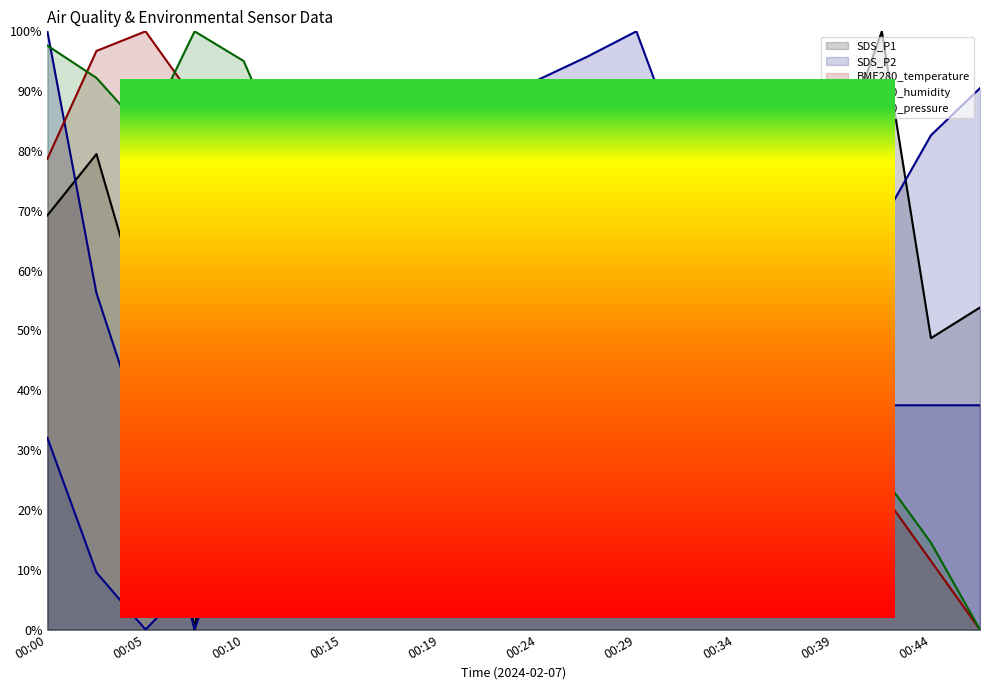

Which category has the lowest value across all series?

00:15